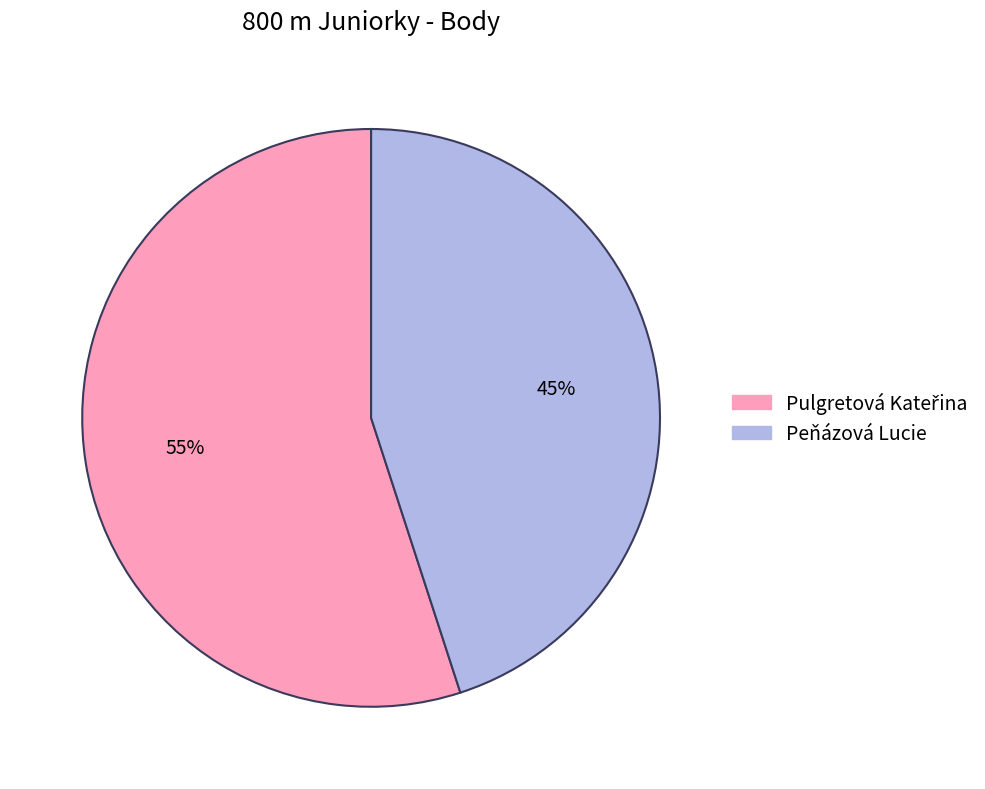

To the nearest percent, what portion does Peňázová Lucie represent?

45%